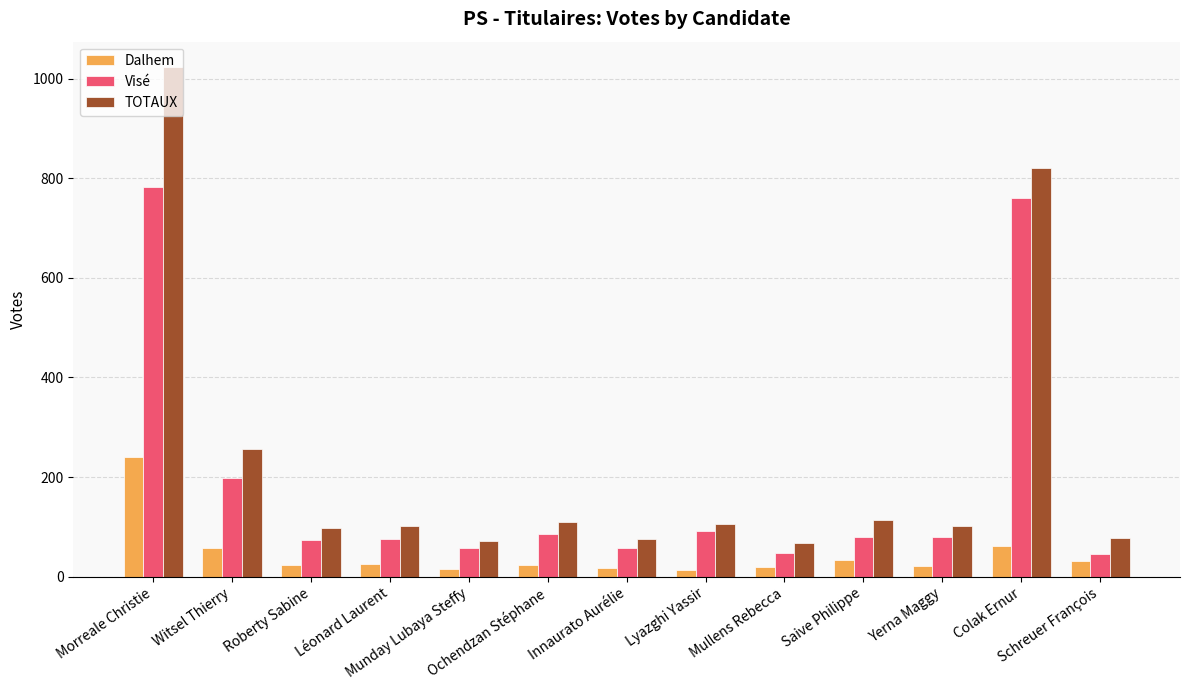

Where does the TOTAUX series first go above 101?

Morreale Christie